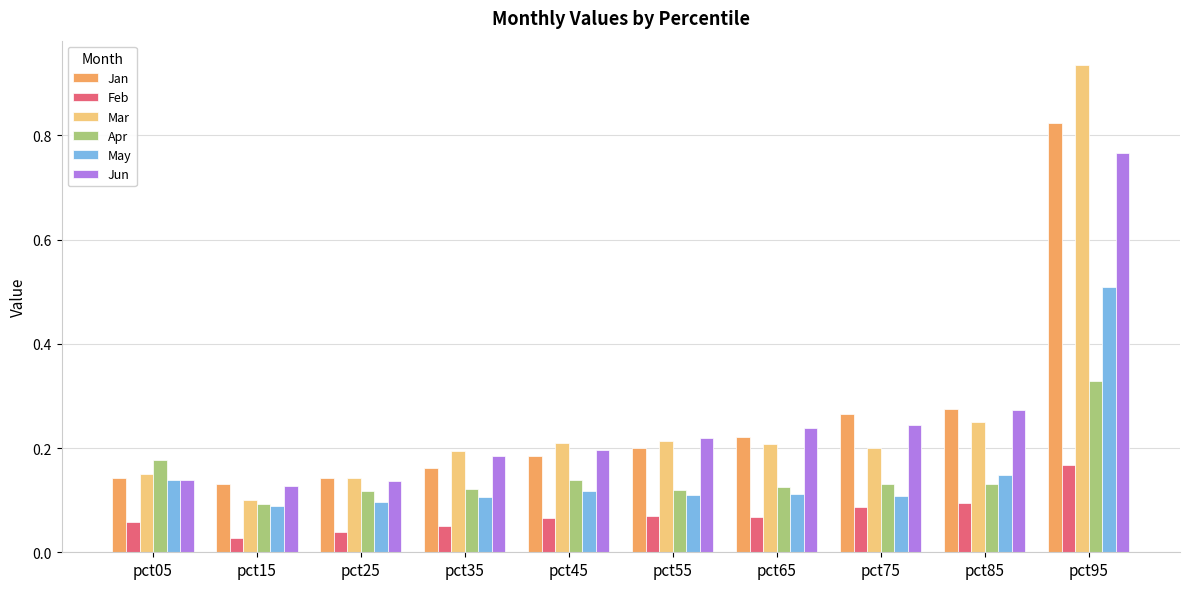

What is the difference between the maximum and minimum values in the Jun series?

0.6